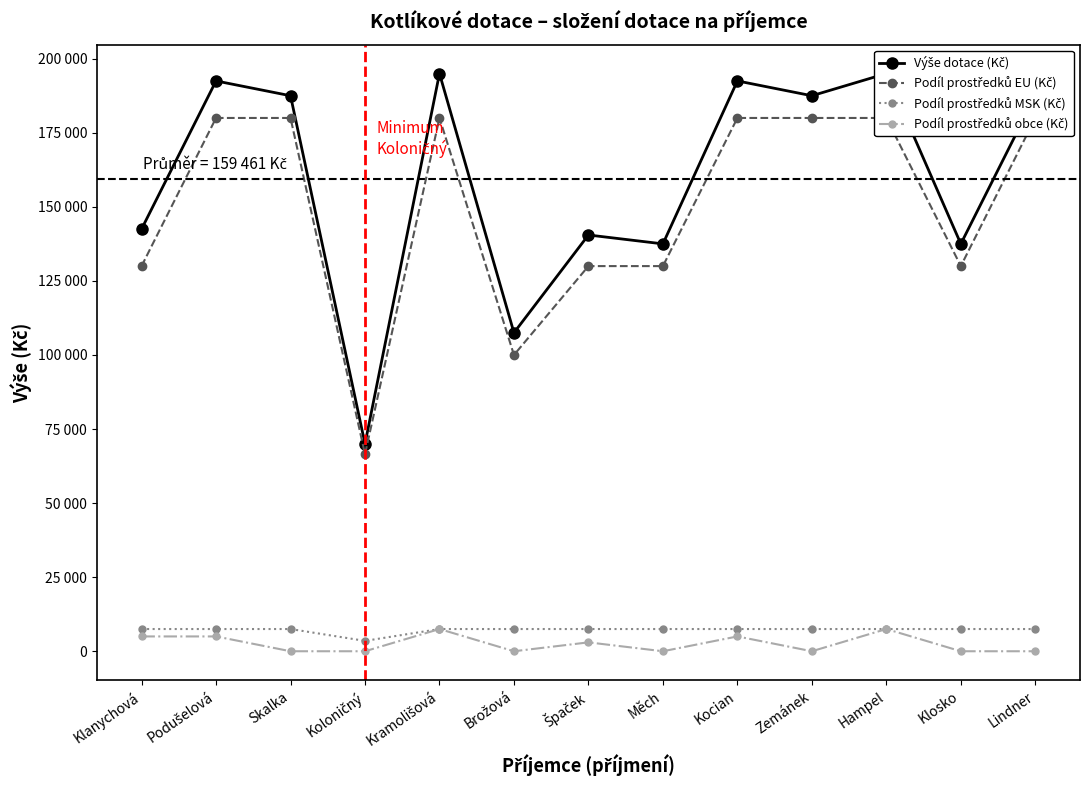

Which series has the largest total across all categories?

Výše dotace (Kč)